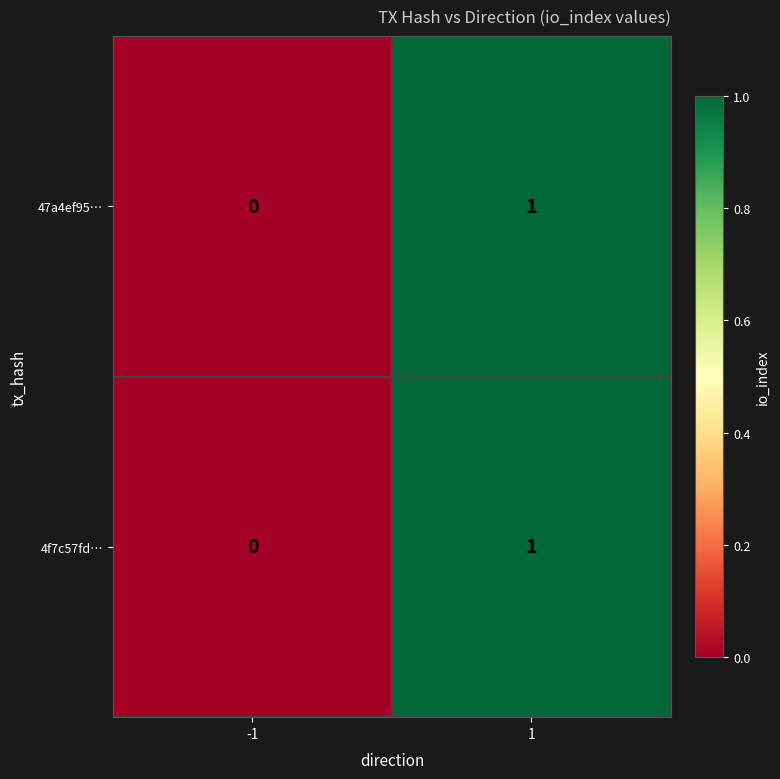

Rank the categories by 4f7c57fd… value from lowest to highest.

-1, 1